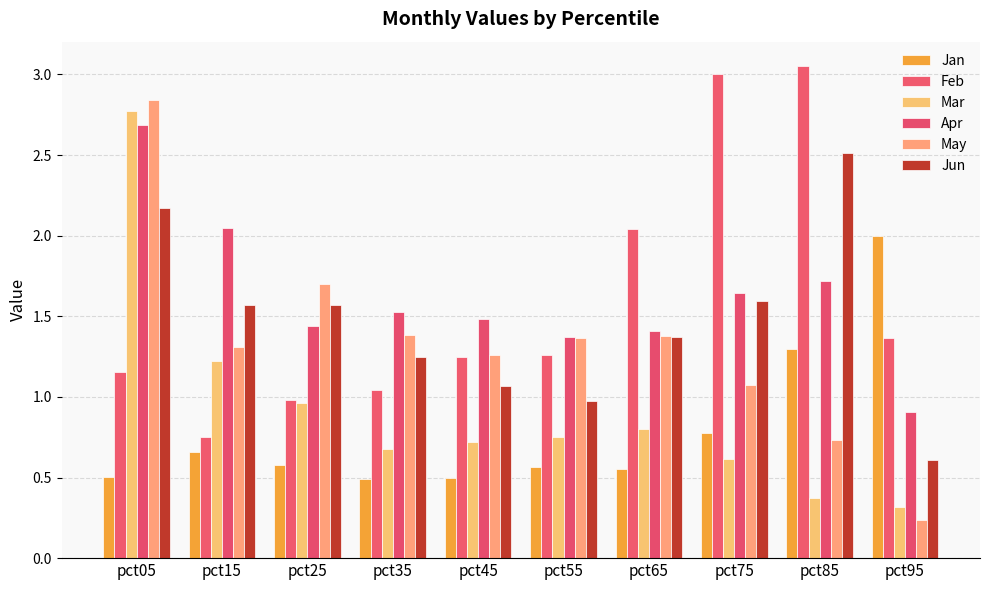

How many groups of bars are there?

10